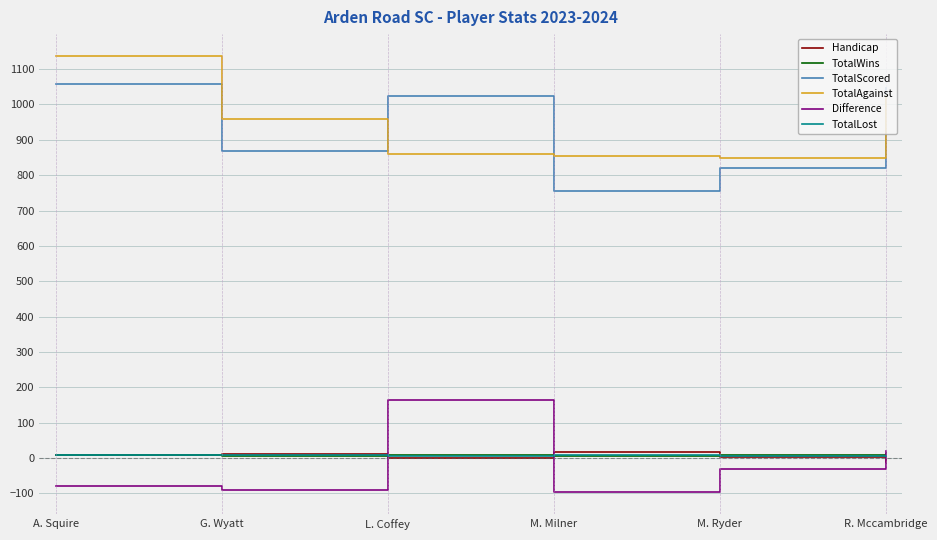

Which series has the largest total across all categories?

TotalAgainst